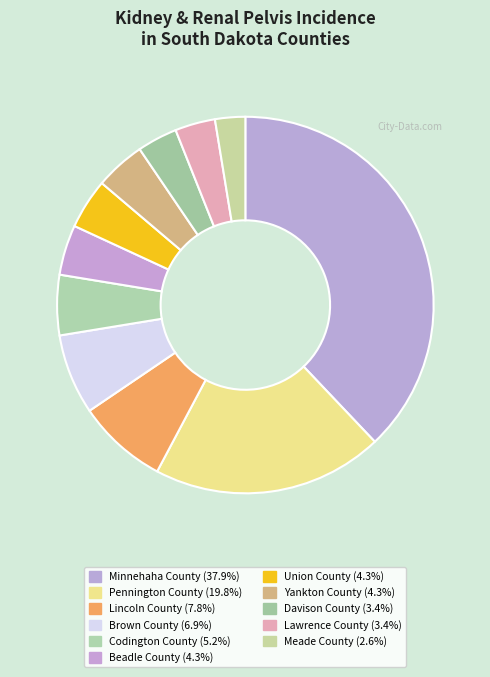

To the nearest percent, what portion does Yankton County represent?

4%